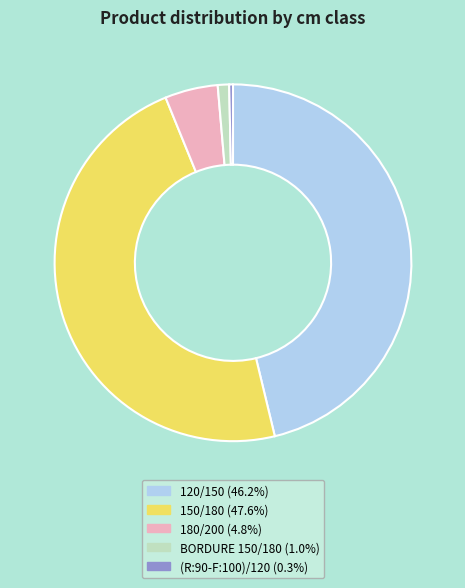

Does 120/150 represent more than half of the total?

No